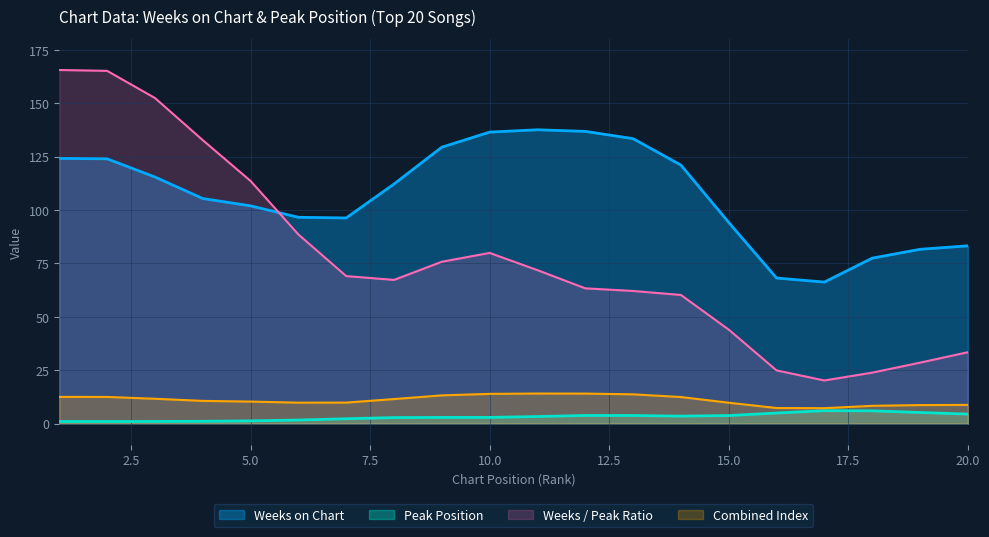

What is the difference between the maximum and minimum values in the Peak Position series?

5.1